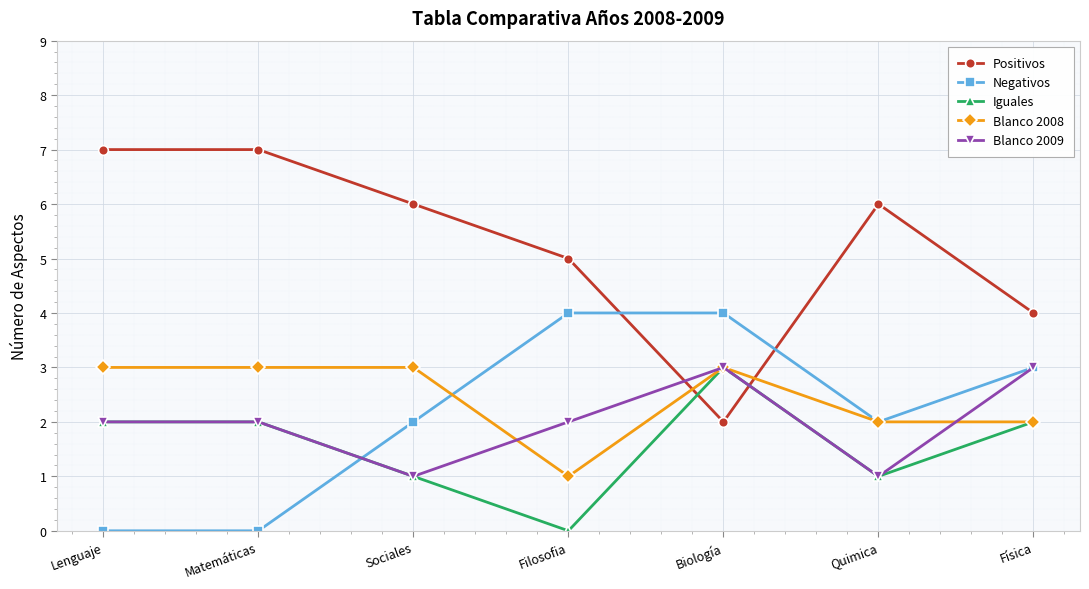

The value of Negativos at Matemáticas is 0. True or false?

True